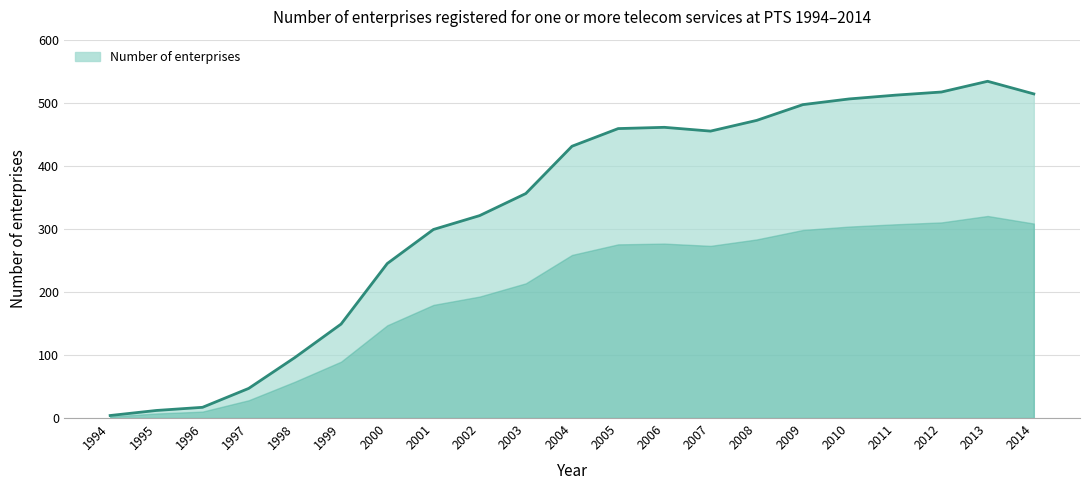

What is the change in value from 2004 to 2013?

+103